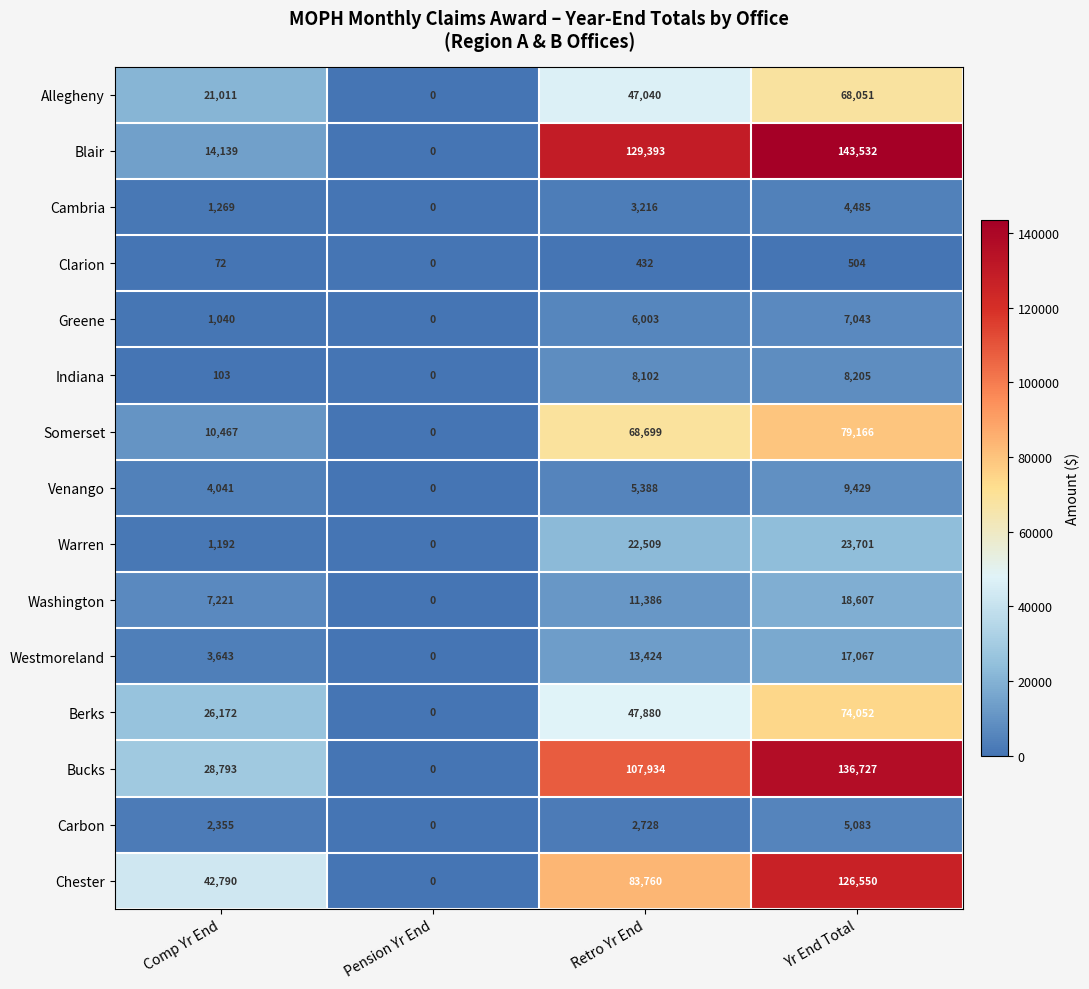

What is the average value of the Washington series?

9304